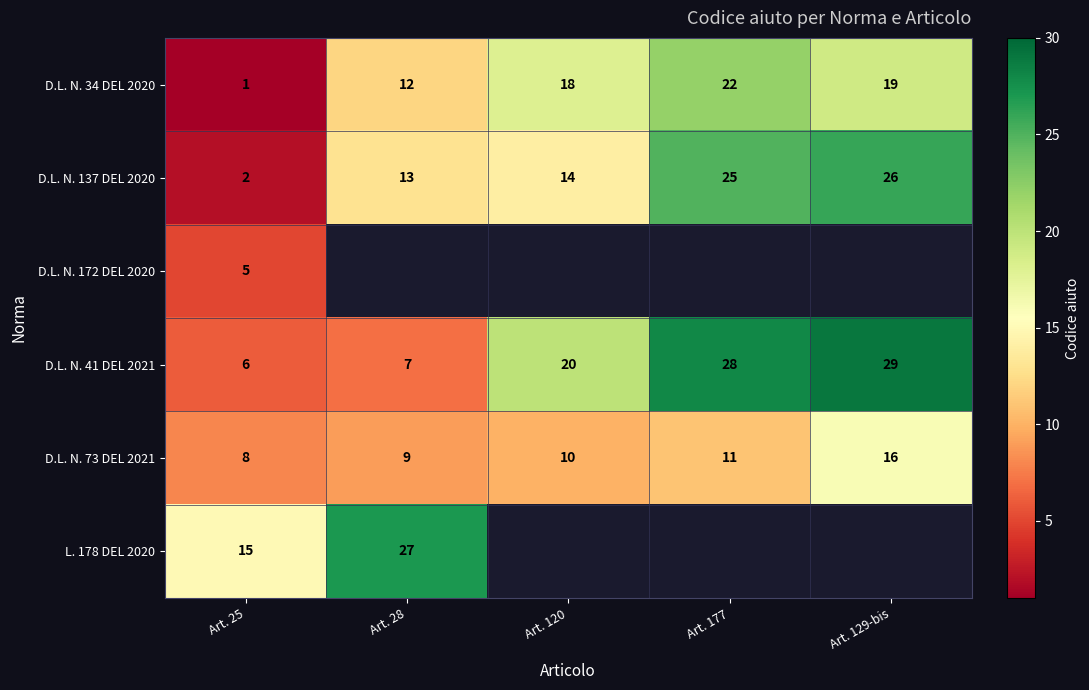

Rank the series at Art. 25 from highest to lowest value.

L. 178 DEL 2020, D.L. N. 73 DEL 2021, D.L. N. 41 DEL 2021, D.L. N. 172 DEL 2020, D.L. N. 137 DEL 2020, D.L. N. 34 DEL 2020